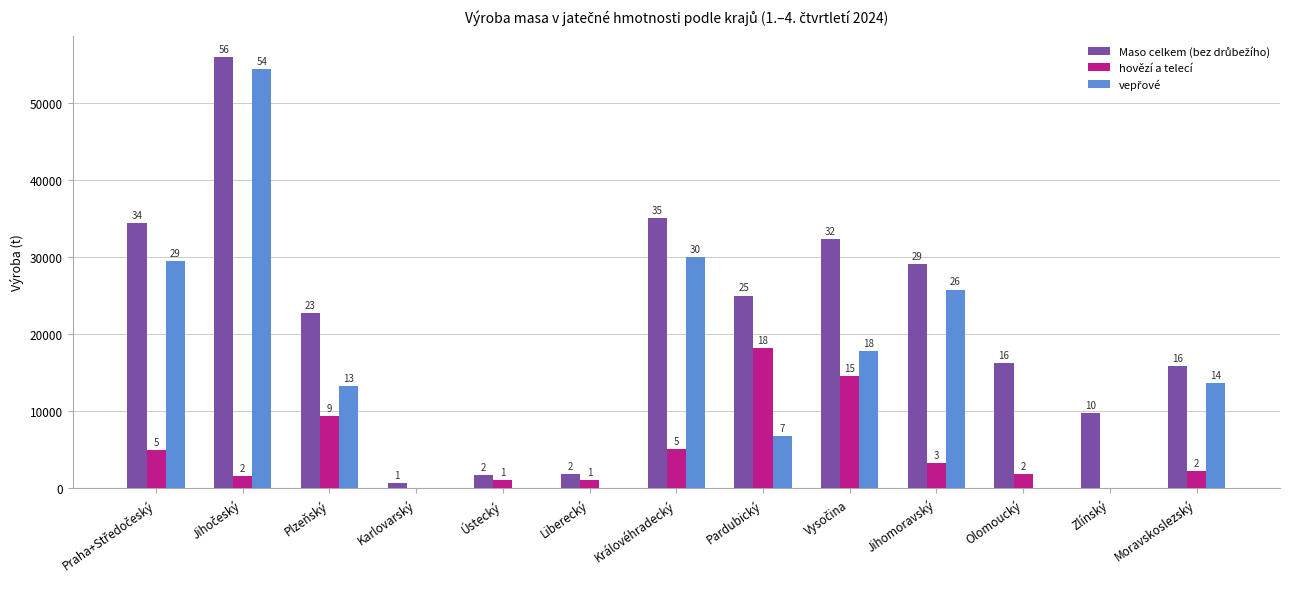

Are the bars grouped side by side (vs. stacked)?

Yes